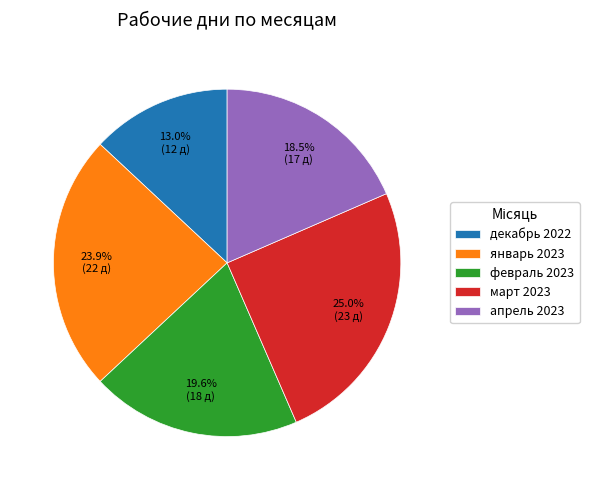

Is there a majority slice in this chart?

No